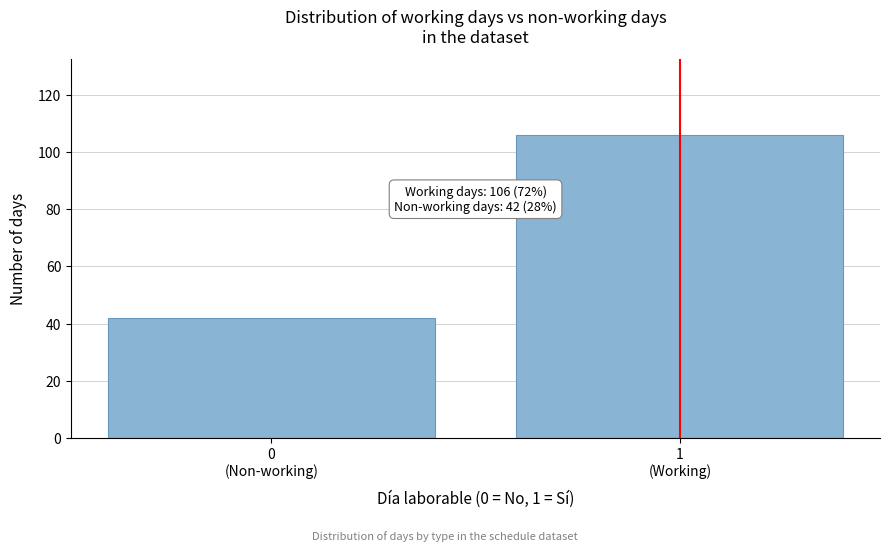

Reading right to left, extract all data points from this chart.

106	42